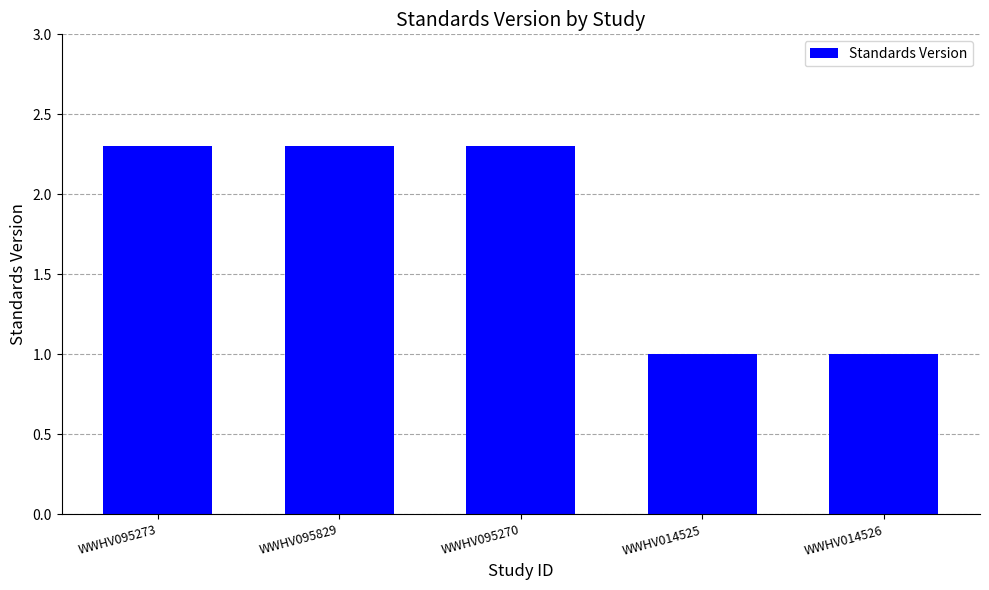

What is the label of the 3rd bar from the right?

WWHV095270